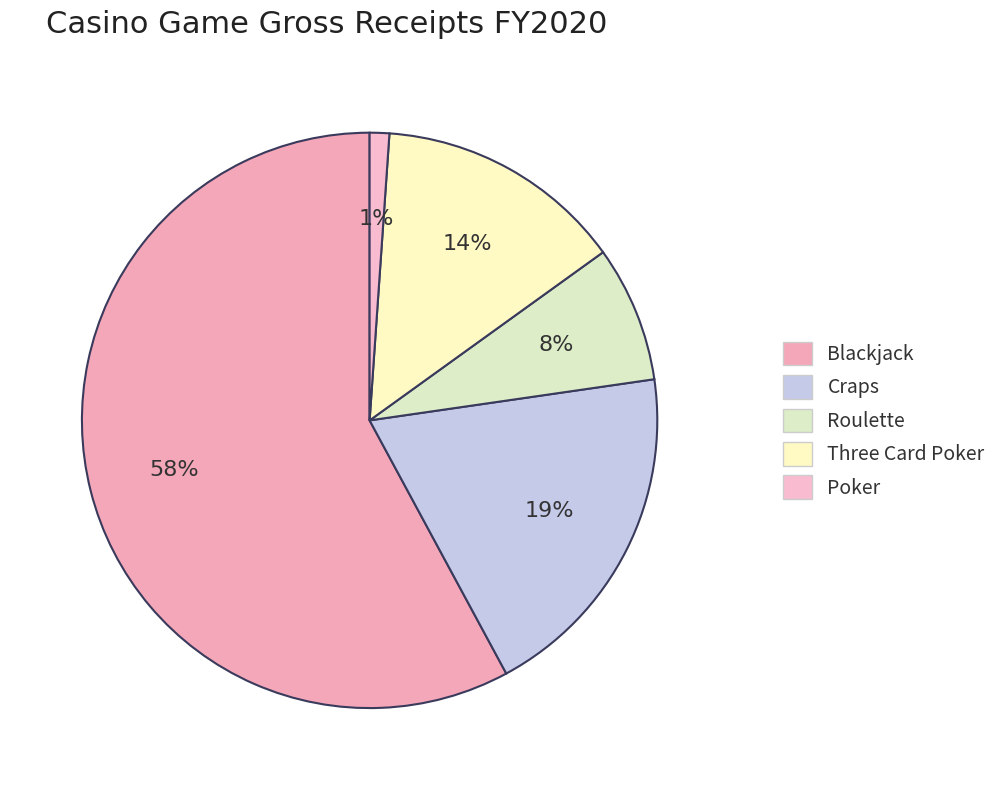

Which slice is the largest?

Blackjack